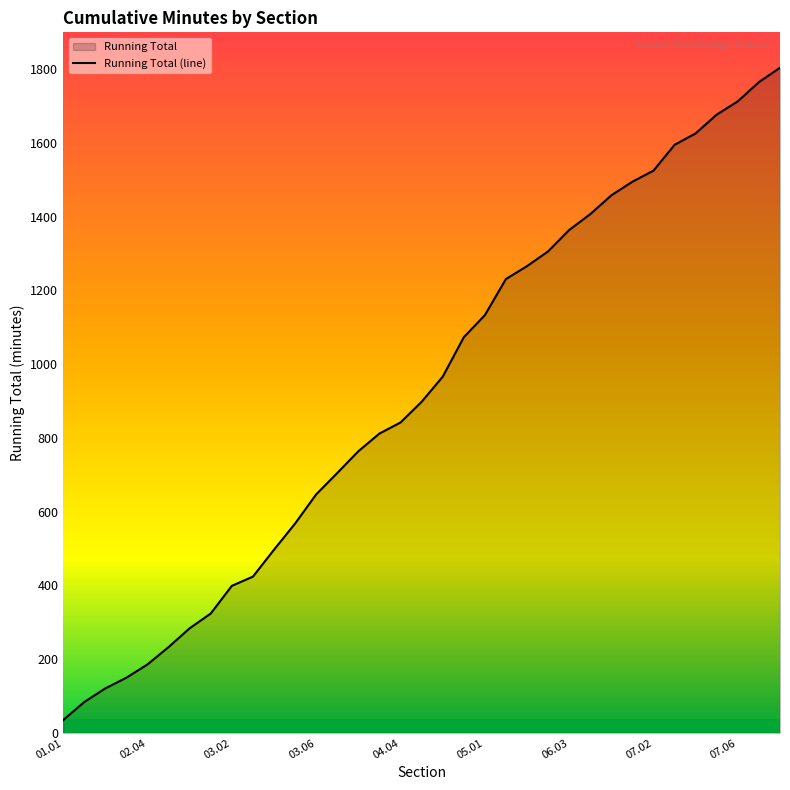

How many data points are less than 898?

17